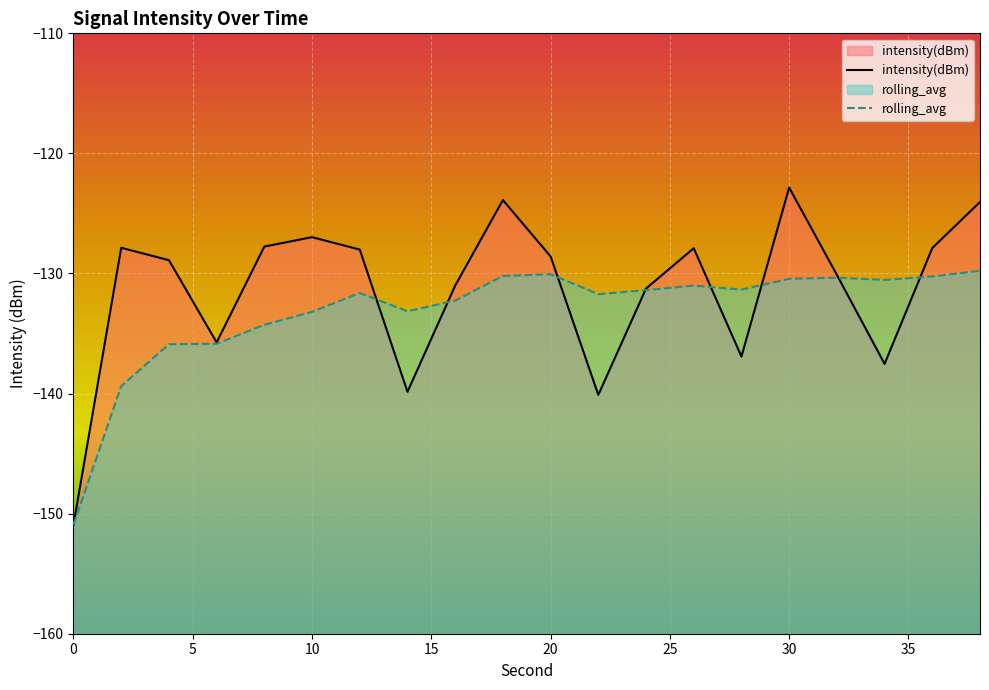

True or false: rolling_avg has more than 0 points higher than both neighbors.

True